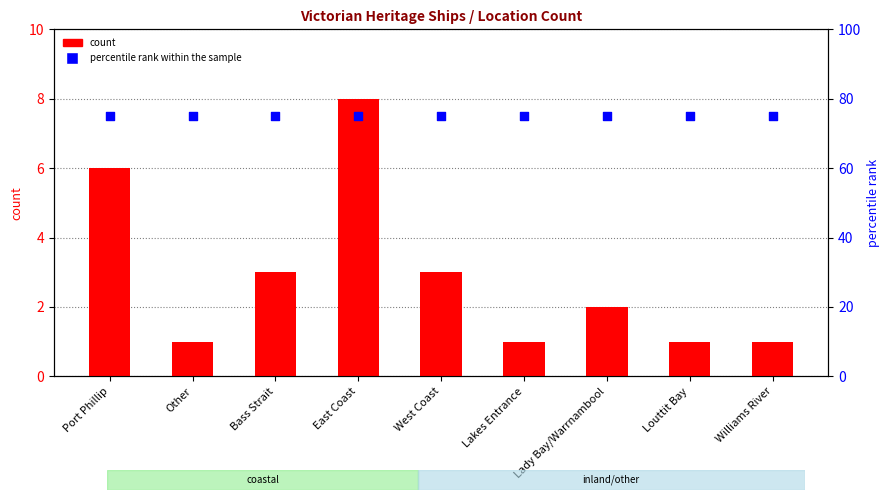

What are all the series names shown in the legend?

count, percentile rank within the sample